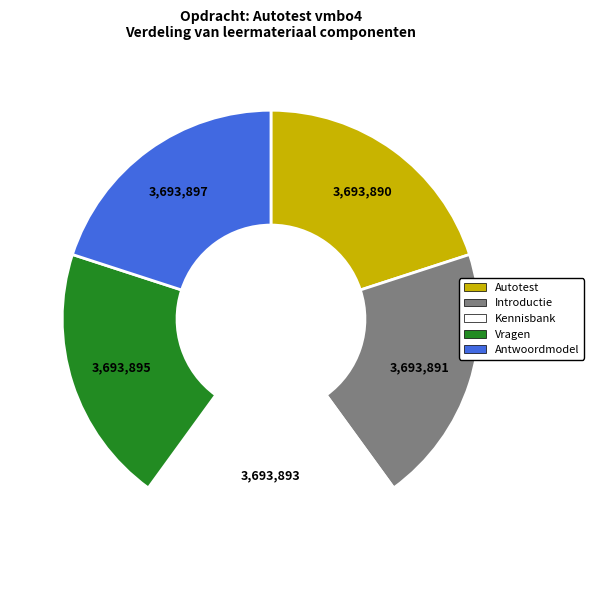

Is there a majority slice in this chart?

No